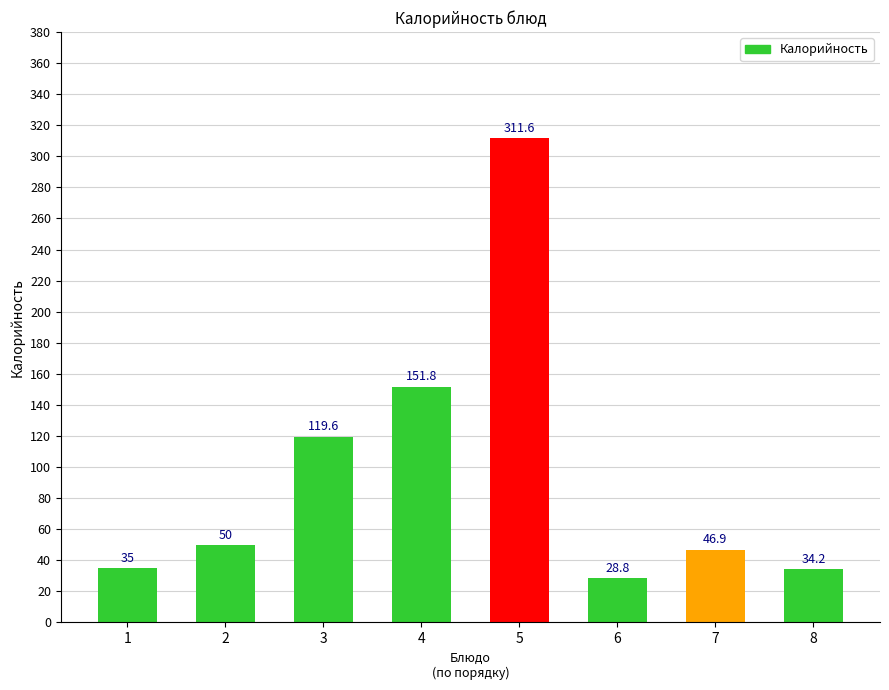

Which category has the highest value across all series?

5